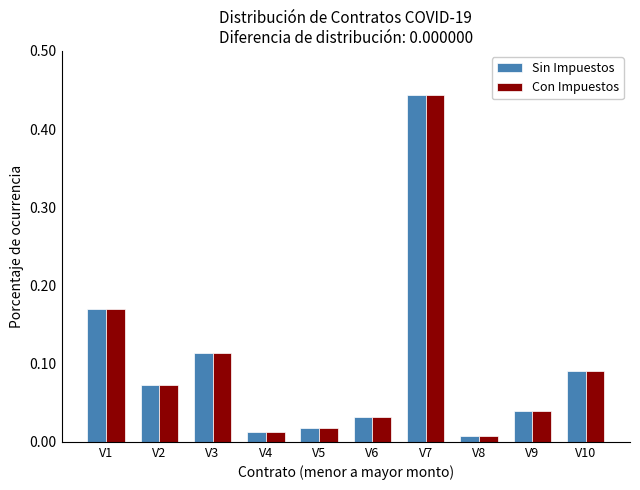

How many categories are shown in the chart?

10